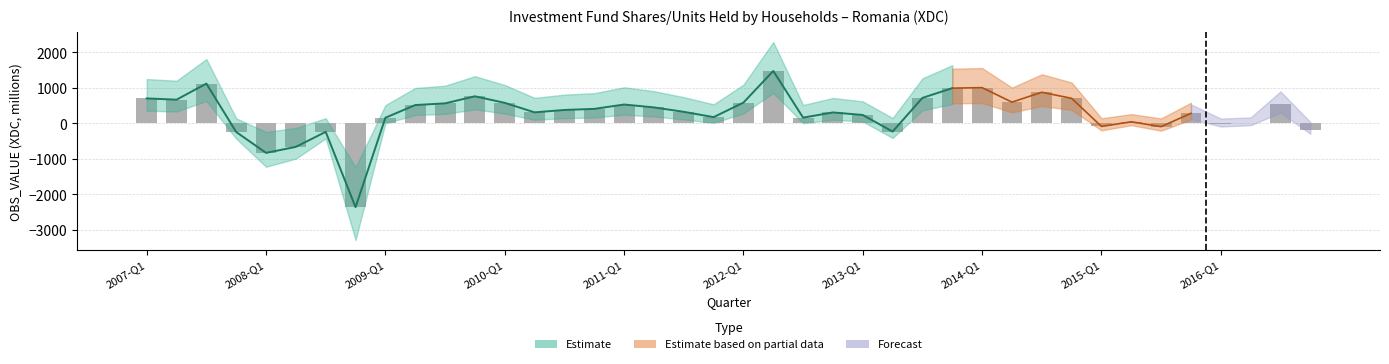

What is the smallest value displayed?

-2361.3